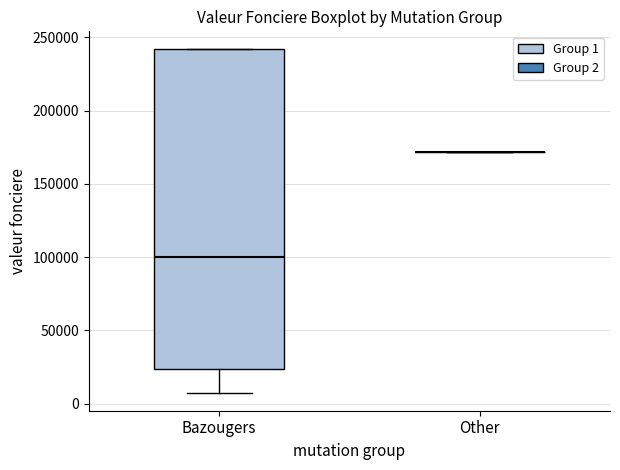

Reading left to right, read every box against the y-axis: the position of its median line, the range the box covers, and the ends of its whiskers. The values are not printed on the chart, so give them approximately, as read against the axis.

Bazougers: median 100000, box 25000 to 240000, whiskers 5000 to 240000
Other: box collapsed to a line at 170000, whiskers 170000 to 170000